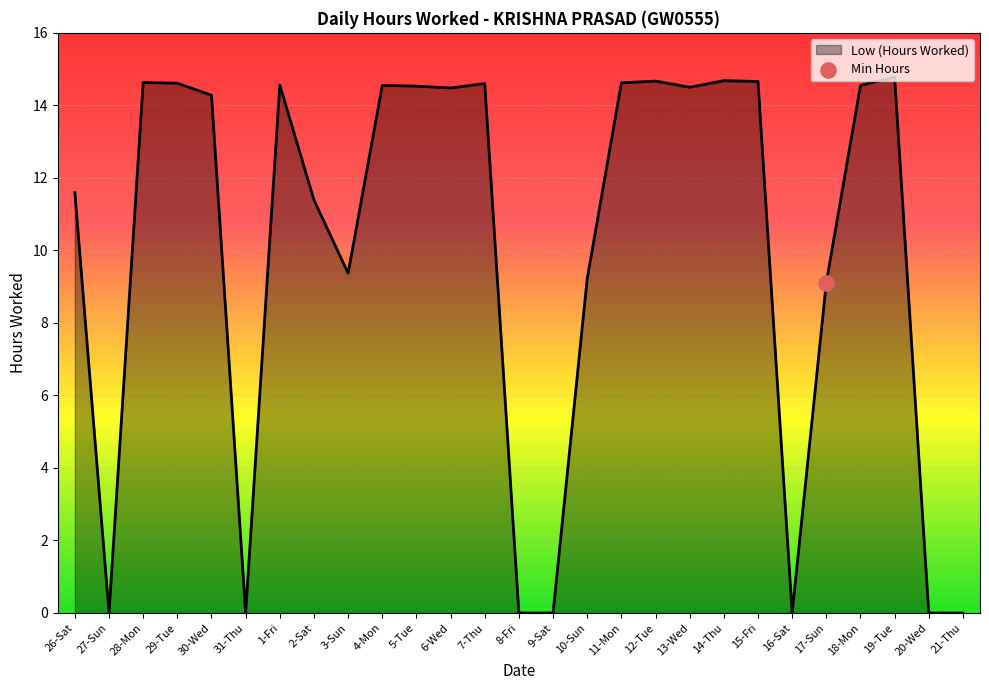

Approximately how many times larger is the value at 29-Tue compared to 30-Wed?

1.0